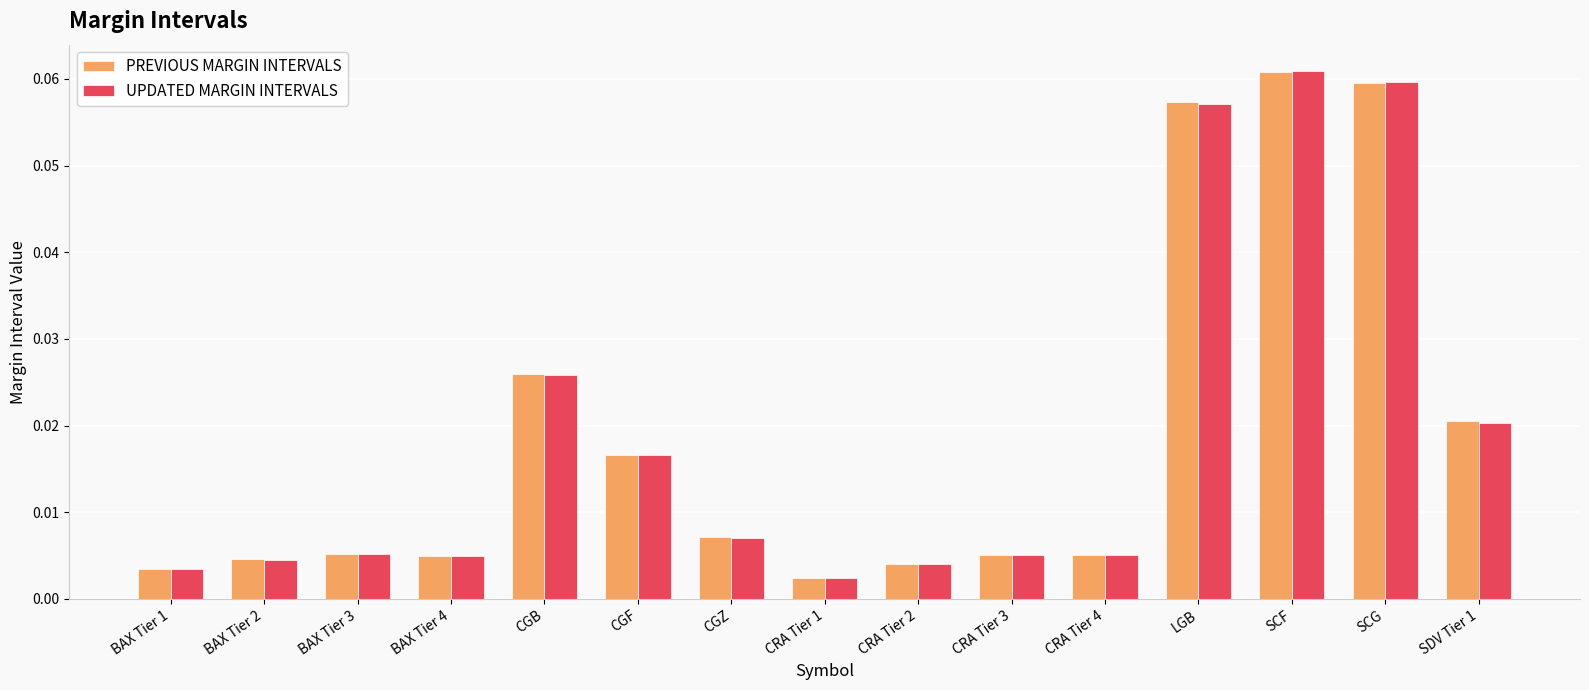

Between CGF and SCG, which series saw the biggest shift?

UPDATED MARGIN INTERVALS